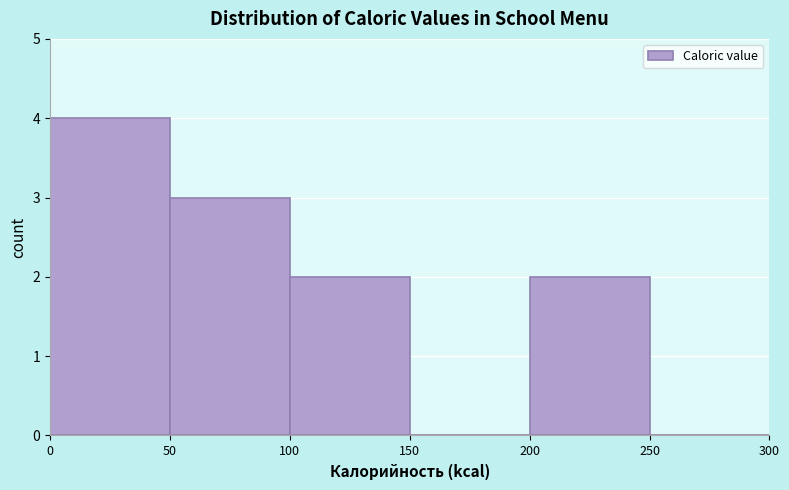

Reading left to right, transcribe this chart: for each bar, give the range it covers on the x-axis and its height. The values are not printed on the chart, so give them approximately, as read against the axis.

0 to 50: 4
50 to 100: 3
100 to 150: 2
150 to 200: 0
200 to 250: 2
250 to 300: 0